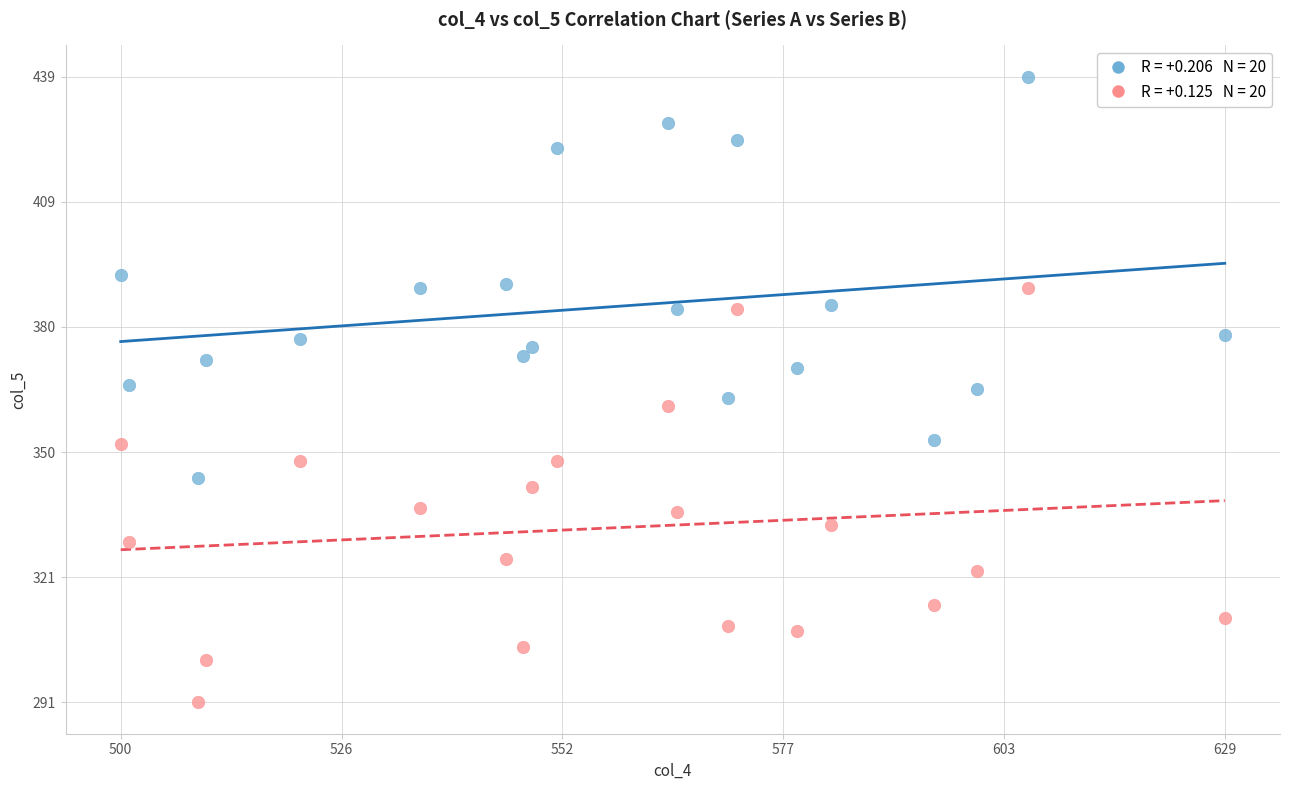

Across all data points, what is the range of Y values (max minus min)?

148